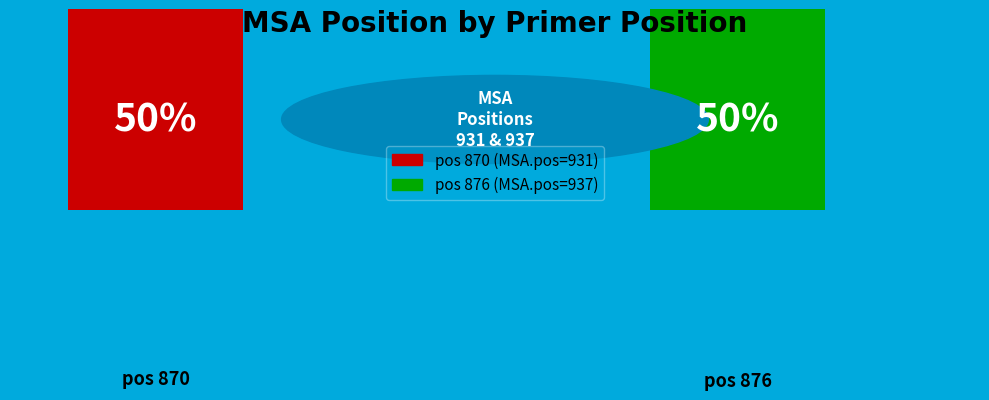

How many segments does this pie chart have?

2